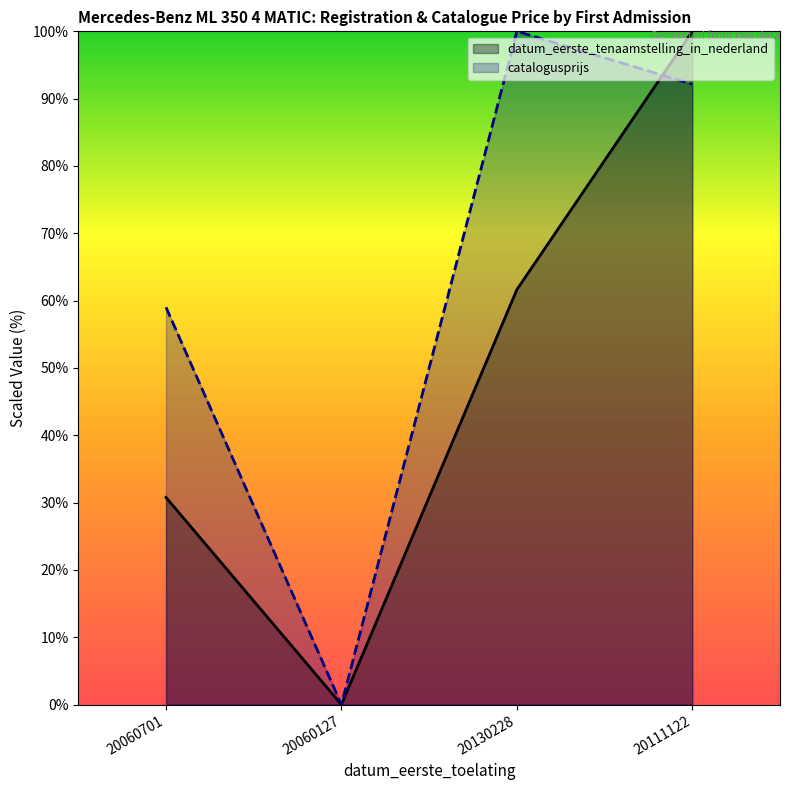

Where does the datum_eerste_tenaamstelling_in_nederland series first go above 61?

20130228